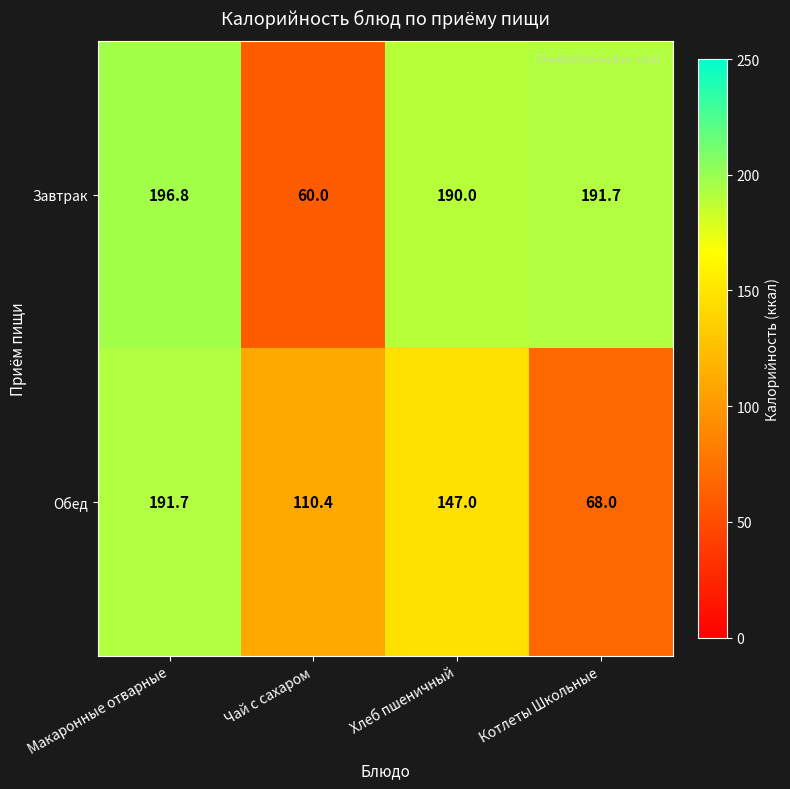

What is the total value across all series at Чай с сахаром?

170.4